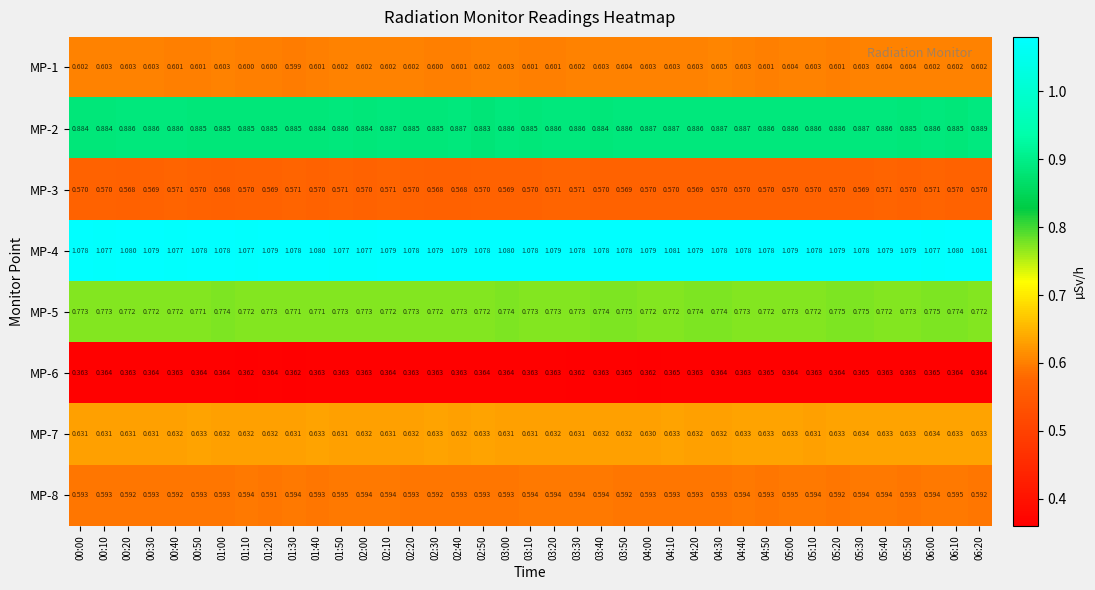

Rank the series at 04:30 from highest to lowest value.

MP-4, MP-2, MP-5, MP-7, MP-1, MP-8, MP-3, MP-6